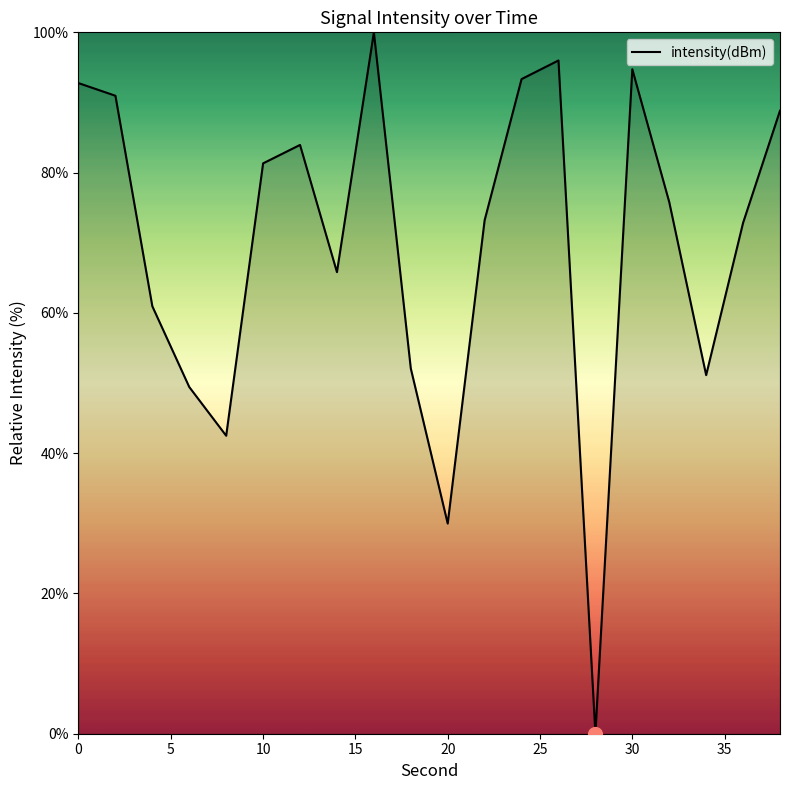

What is the difference between the maximum and minimum values?

100.0